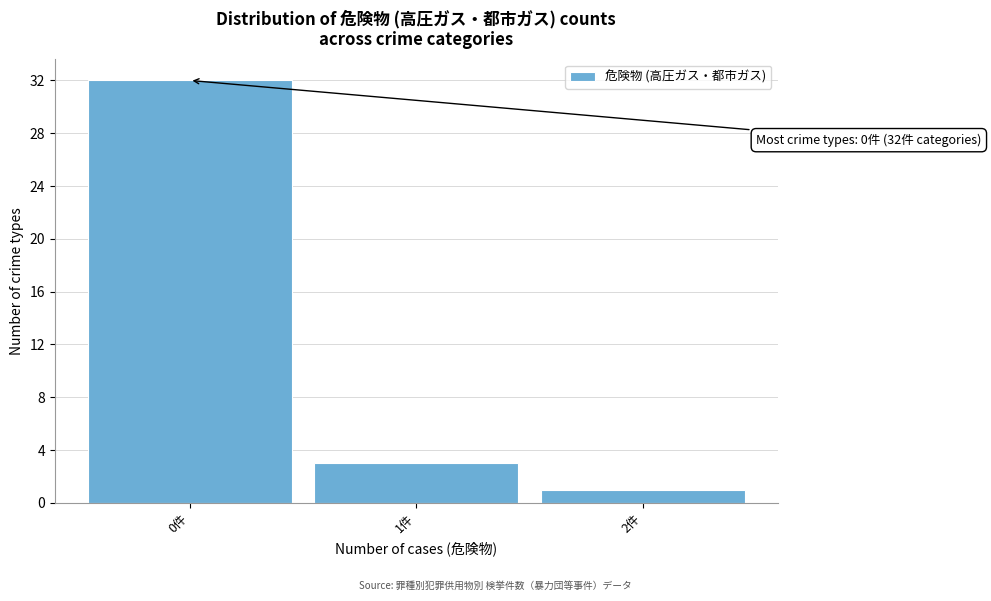

Which range on the x-axis has the tallest bar?

-0.5 to 0.5